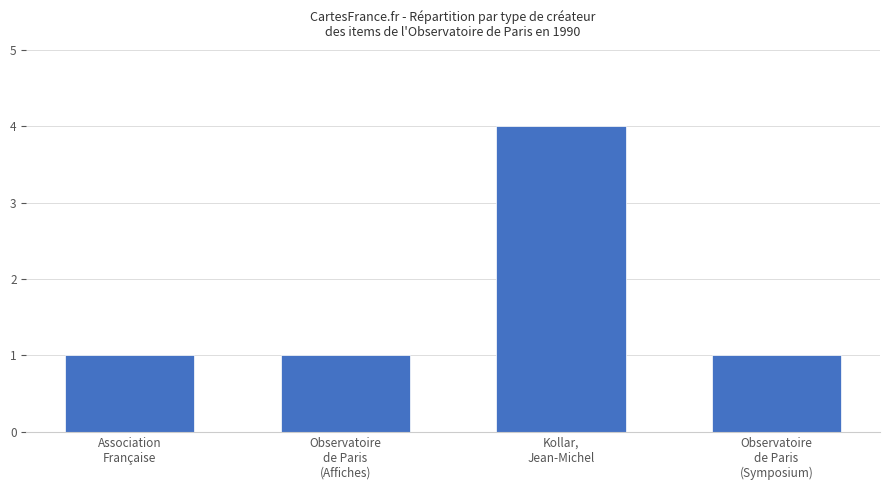

What is the greatest value displayed?

4